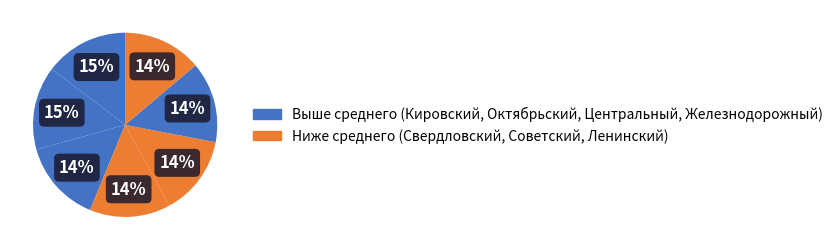

How many slices are in this pie chart?

7